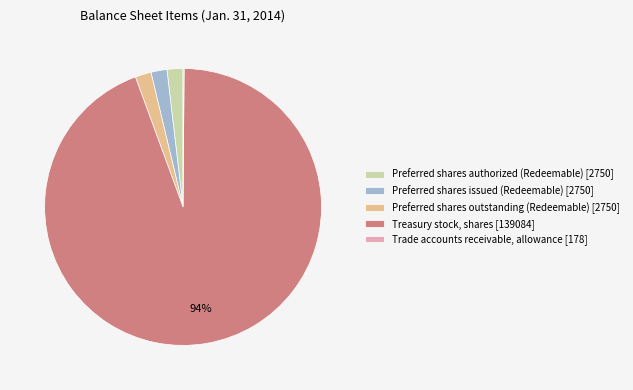

Which category accounts for the majority?

Treasury stock, shares [139084]